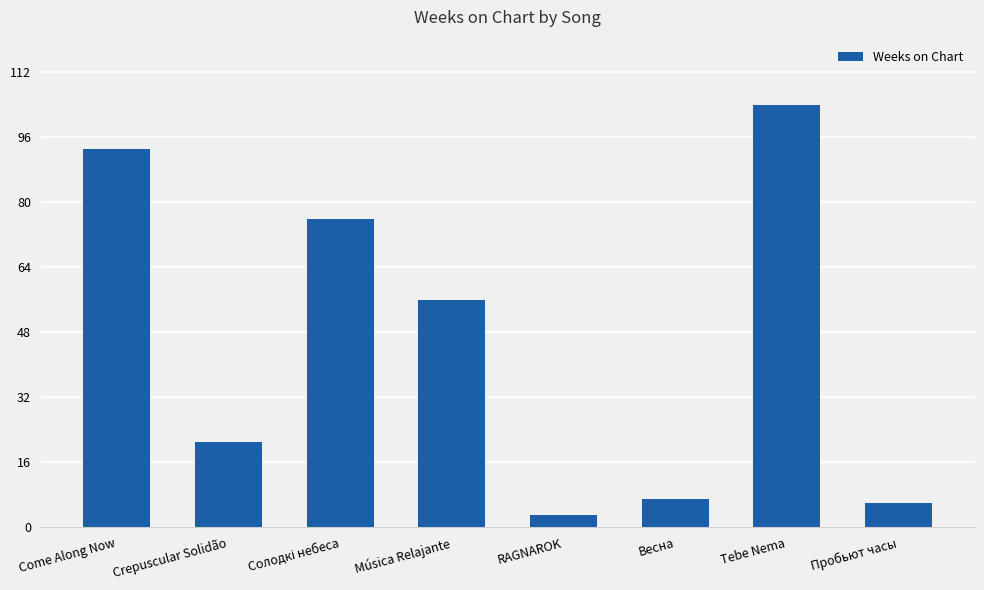

What is the change in value from Música Relajante to Tebe Nema?

+48